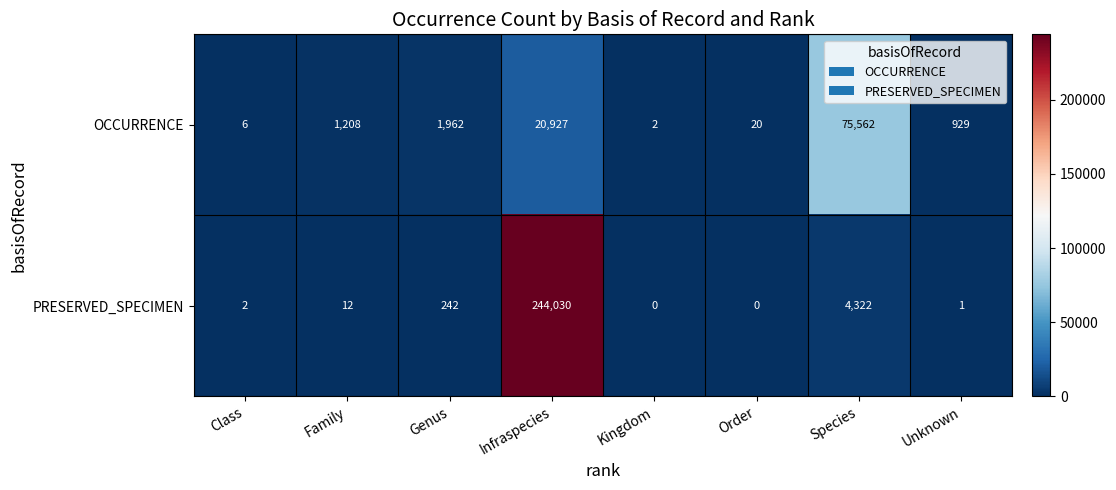

What is the difference between the highest and lowest values at Family?

1196